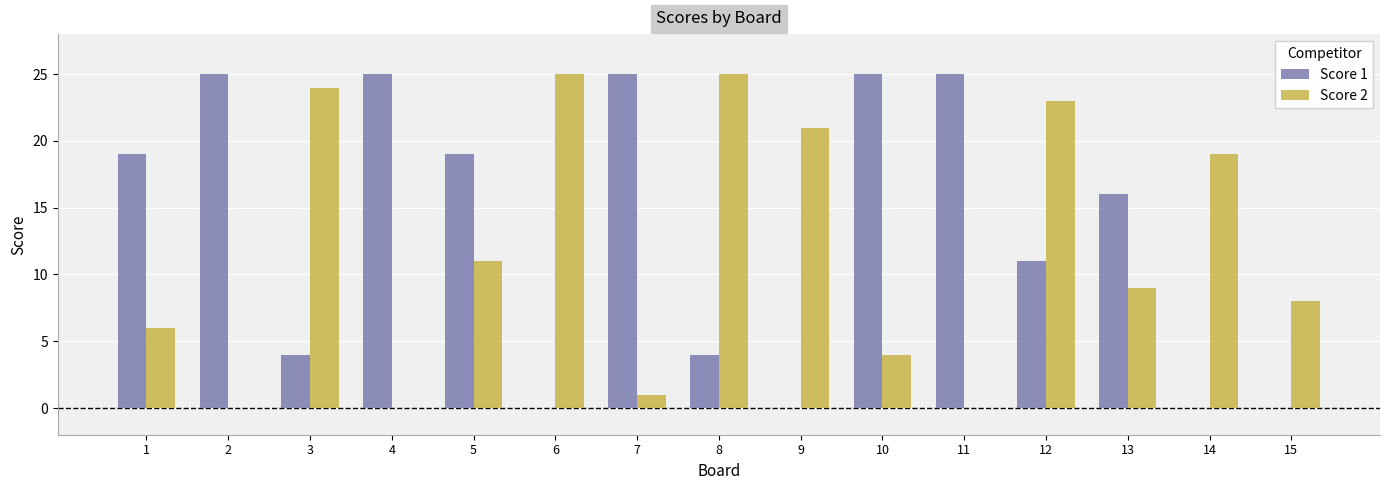

What are all the series names shown in the legend?

Score 1, Score 2